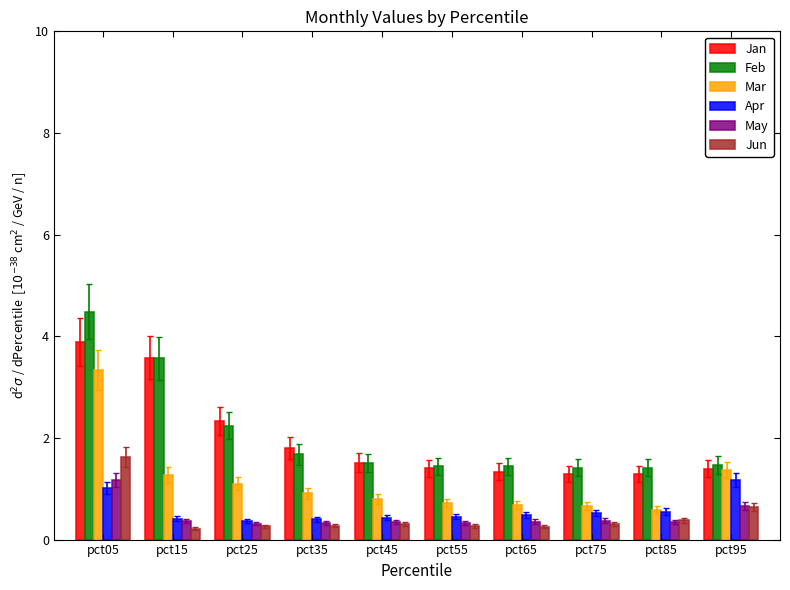

What is the total value across all series at pct55?

4.6